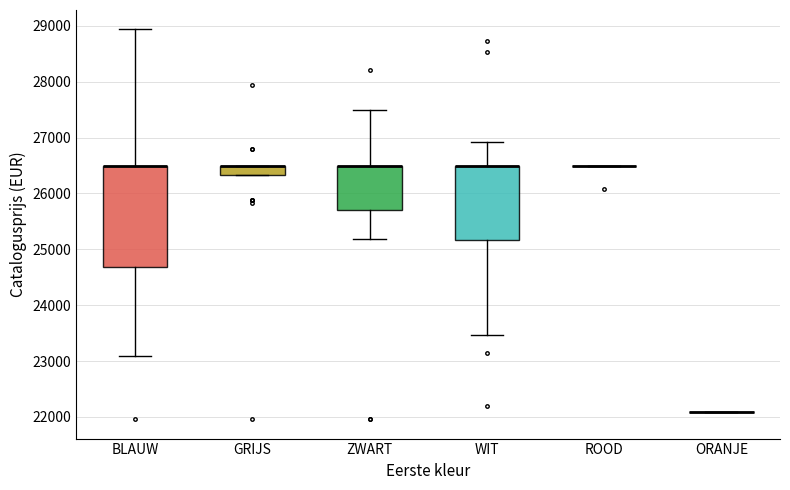

Reading left to right, transcribe this box plot: for each box, give where its median line is, the range the box spans, and where its two whiskers end, as read against the y-axis. The values are not printed on the chart, so give them approximately, as read against the axis.

BLAUW: median 26500 (drawn on the box's upper edge), box 24700 to 26500, whiskers 23100 to 28900
GRIJS: median 26500 (drawn on the box's upper edge), box 26300 to 26500, whiskers 26300 to 26500
ZWART: median 26500 (drawn on the box's upper edge), box 25700 to 26500, whiskers 25200 to 27500
WIT: median 26500 (drawn on the box's upper edge), box 25200 to 26500, whiskers 23500 to 26900
ROOD: box collapsed to a line at 26500, whiskers 26500 to 26500
ORANJE: box collapsed to a line at 22100, whiskers 22100 to 22100